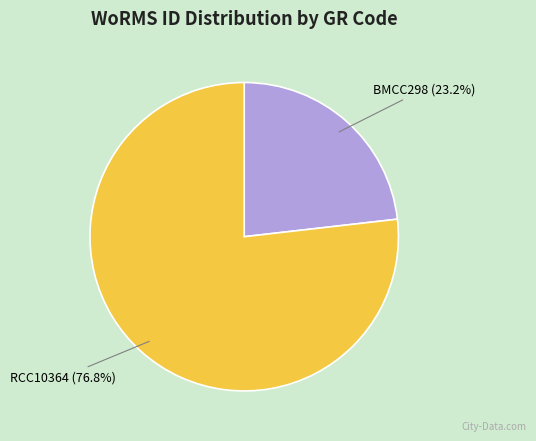

Is there any slice that represents more than half of the pie?

Yes